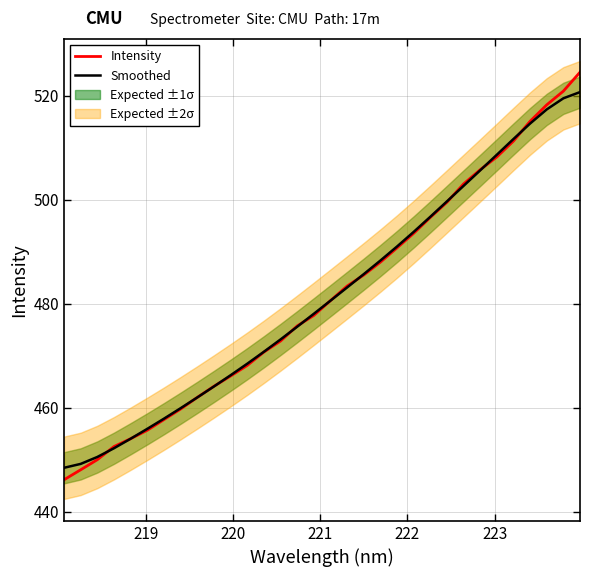

Which series ends up on top after the final intersection of Intensity and Smoothed?

Intensity